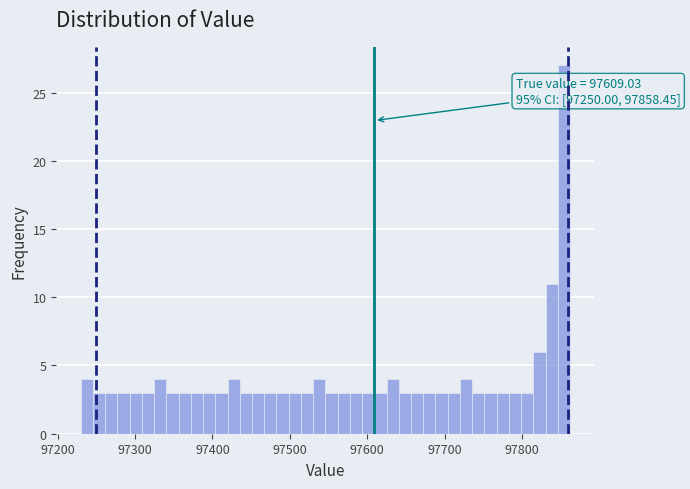

Around what value on the x-axis is the tallest bar? Give the approximate position of its centre, as read against the axis.

97850